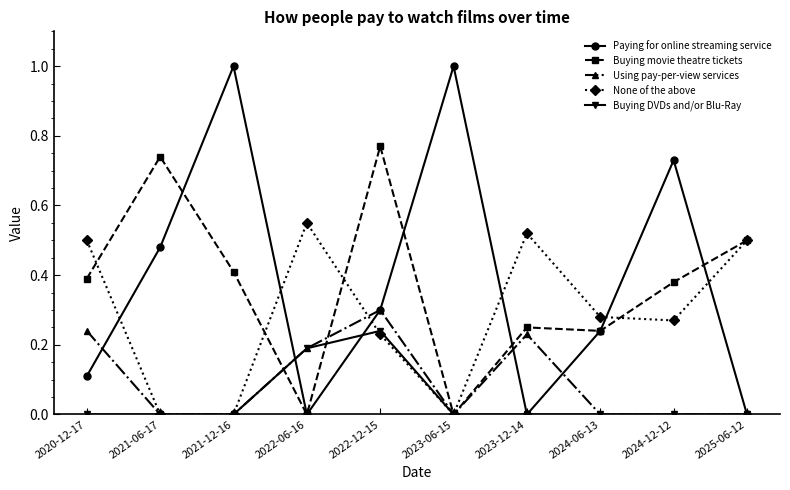

How many interior local valleys does the Paying for online streaming service series have?

2